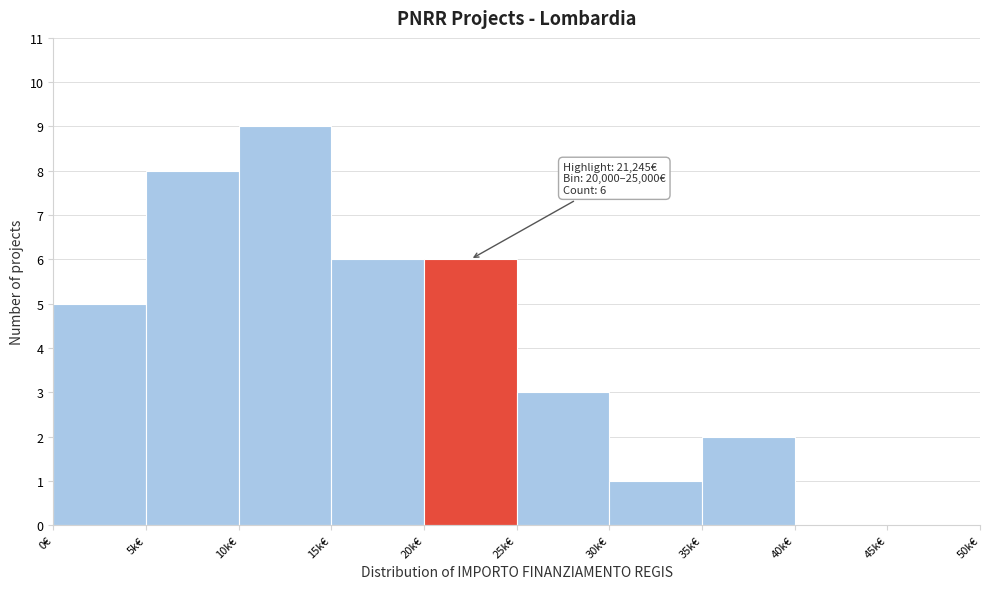

Reading right to left, transcribe all the data shown in this chart.

45k€=0	40k€=0	35k€=2	30k€=1	25k€=3	20k€=6	15k€=6	10k€=9	5k€=8	0€=5